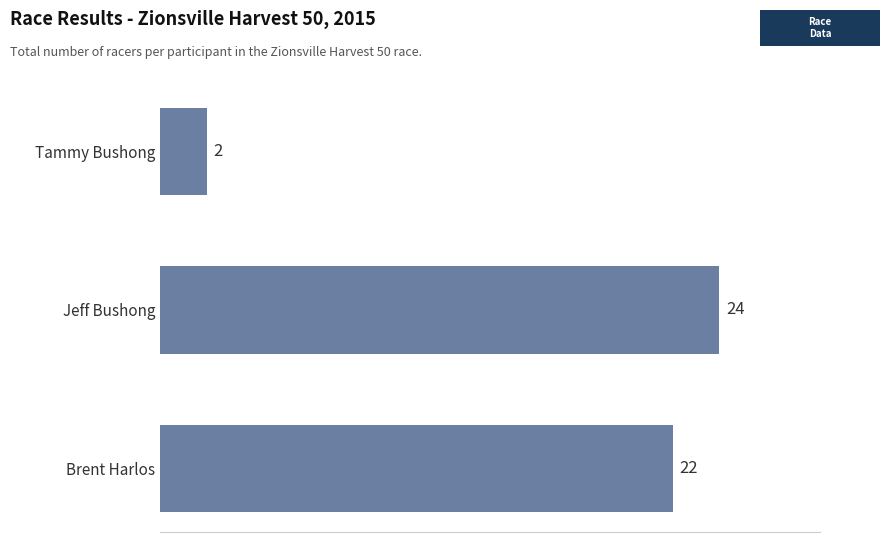

Count the number of categories in the chart.

3